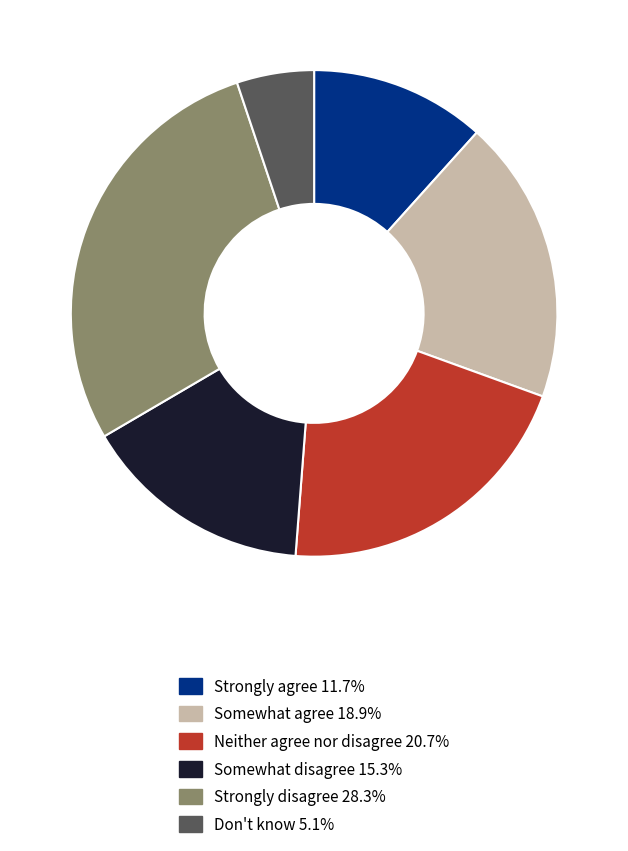

Do Don't know and Neither agree nor disagree together represent more than half of the pie?

No